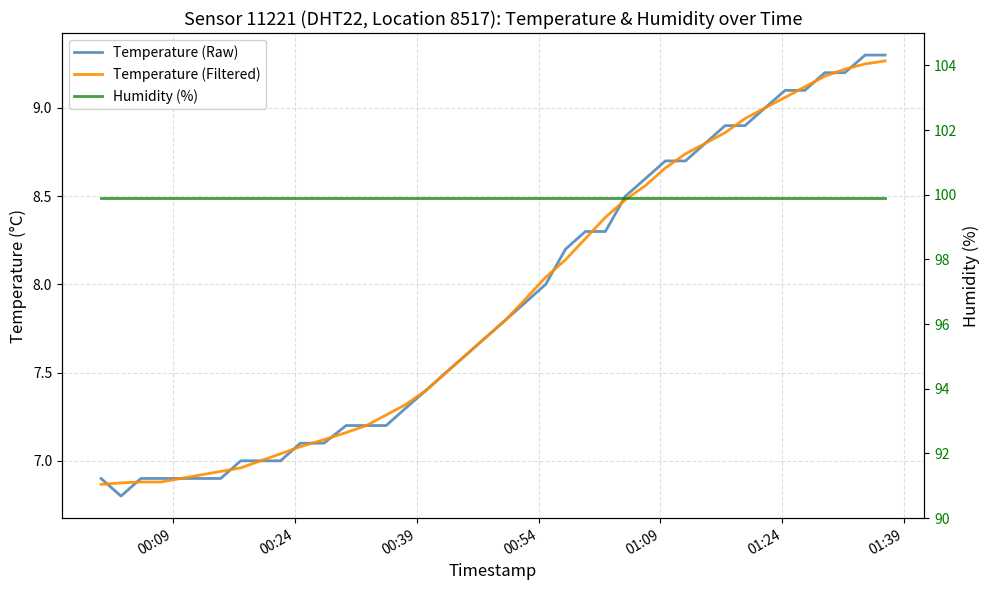

Is this an area chart (filled region under the line)?

No